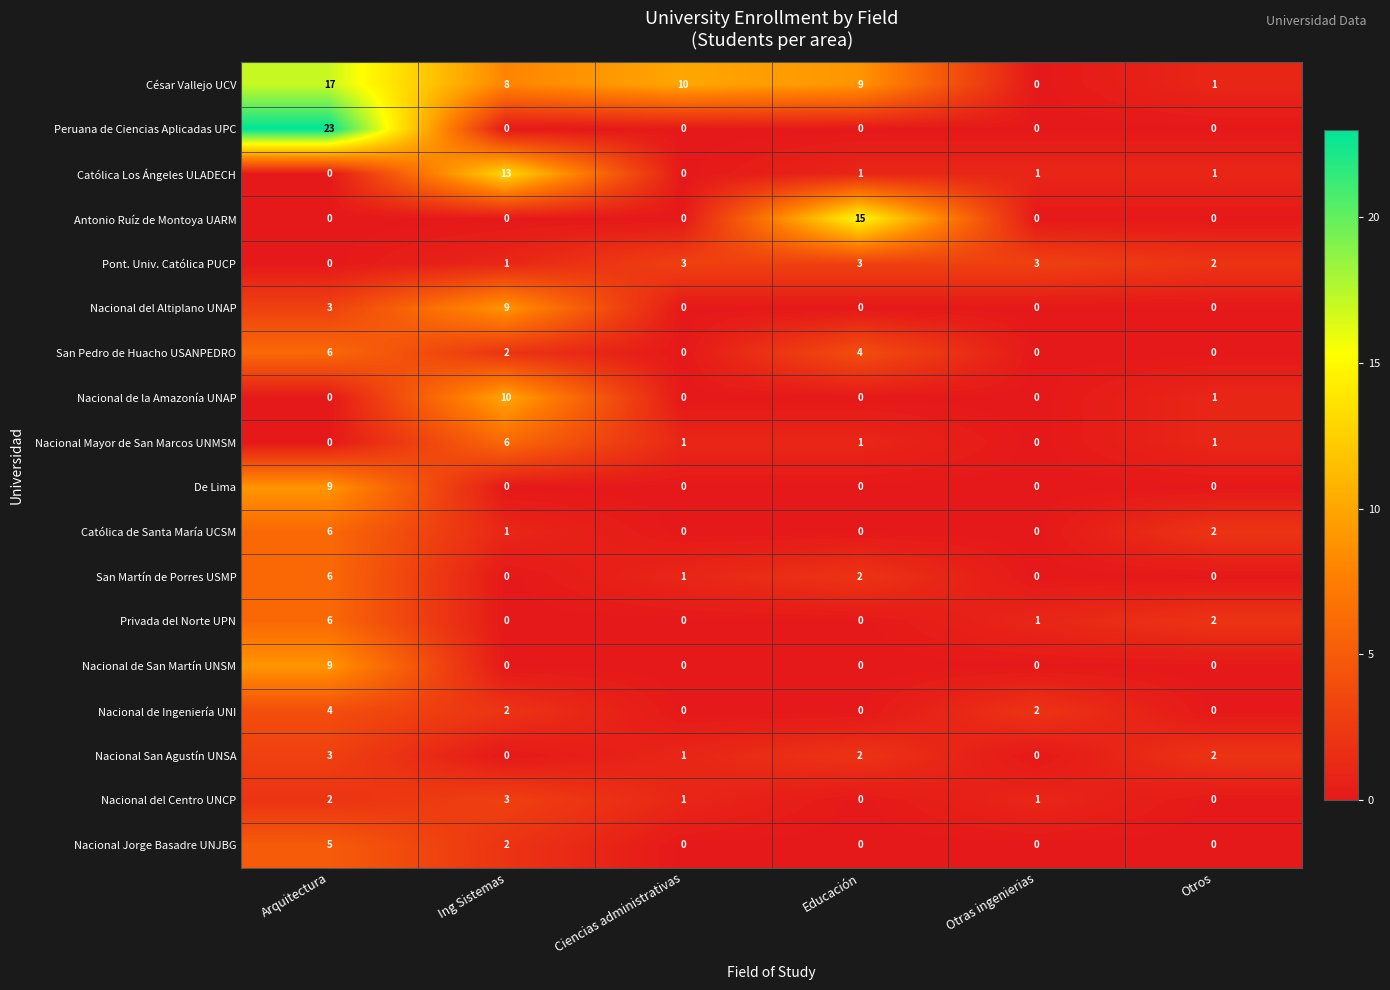

What is the average value of the Peruana de Ciencias Aplicadas UPC series?

4